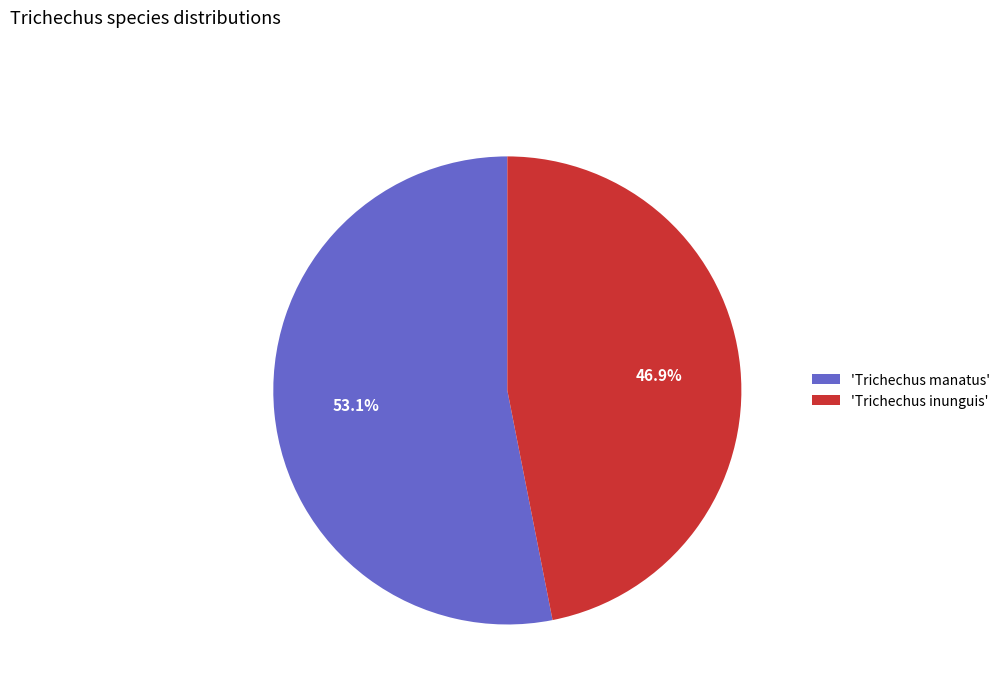

What percentage do 'Trichechus manatus' and 'Trichechus inunguis' together represent?

100.0%